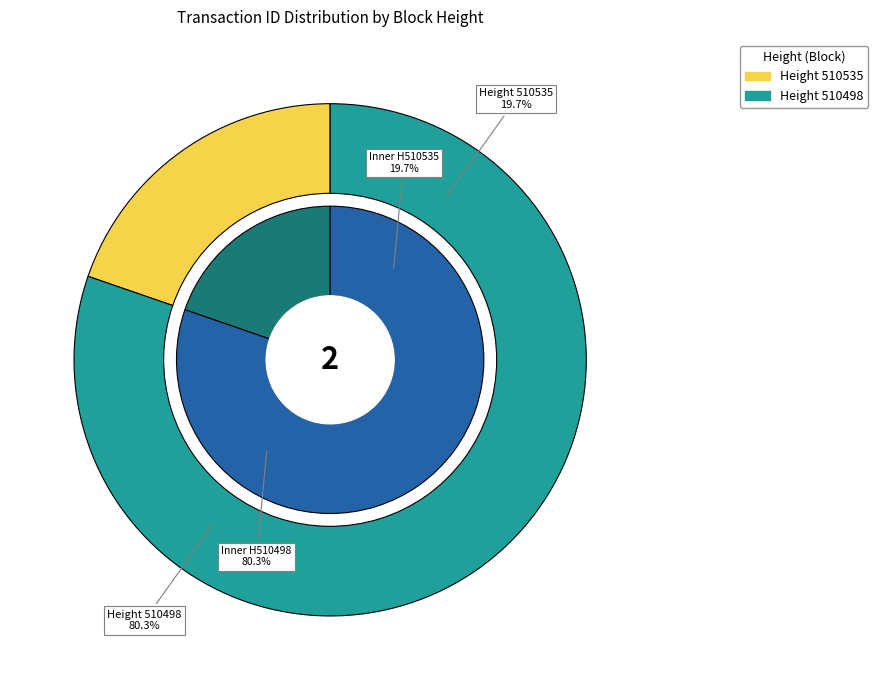

To the nearest percent, what is the difference between the 510535 and 510498 slice percentages?

61%